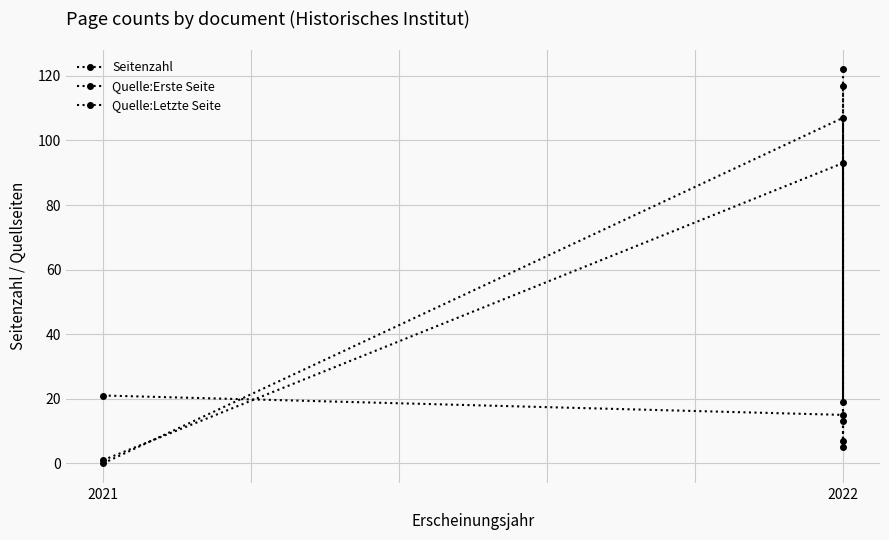

How many Quelle:Letzte Seite values are between 19 and 122?

3